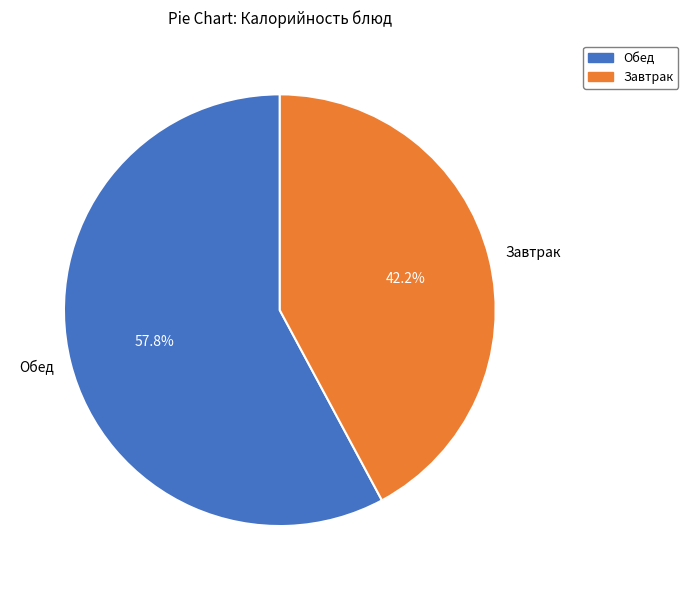

Is there a majority slice in this chart?

Yes